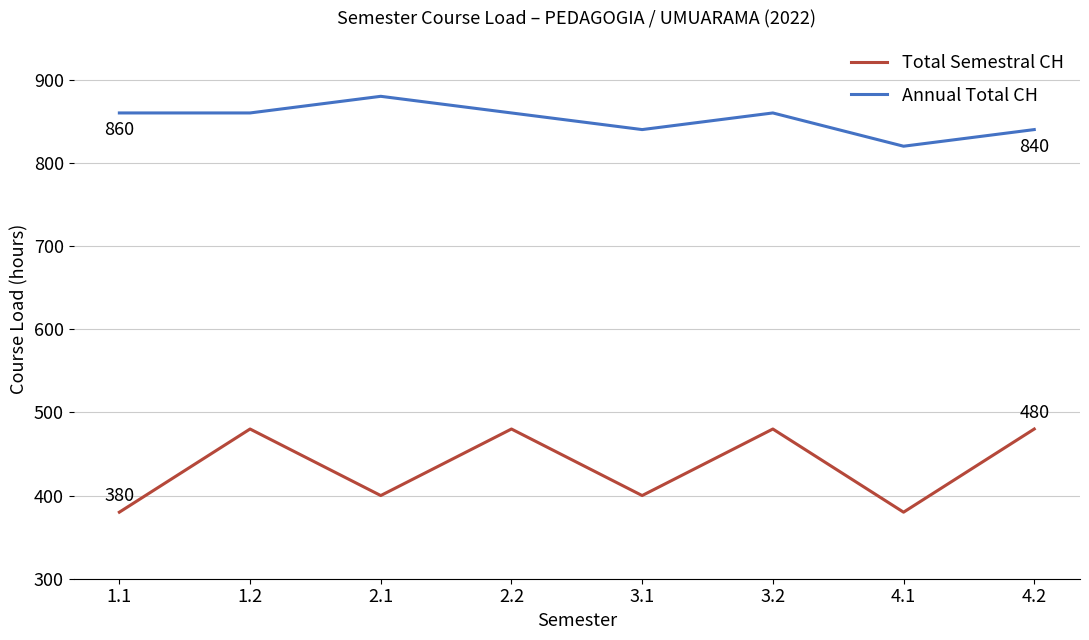

At 2.2, list the series in order from largest to smallest.

Annual Total CH, Total Semestral CH